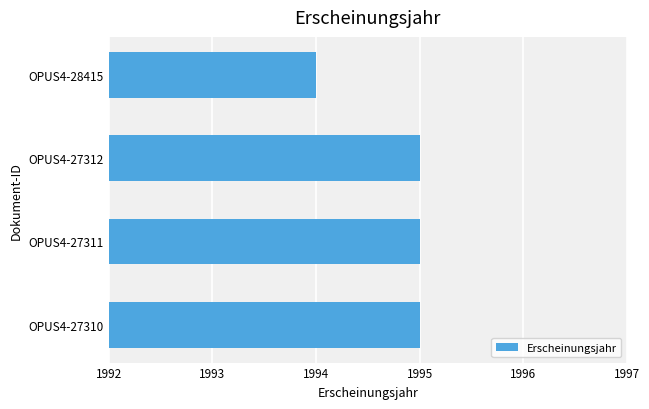

What is the difference between the maximum and minimum values?

1